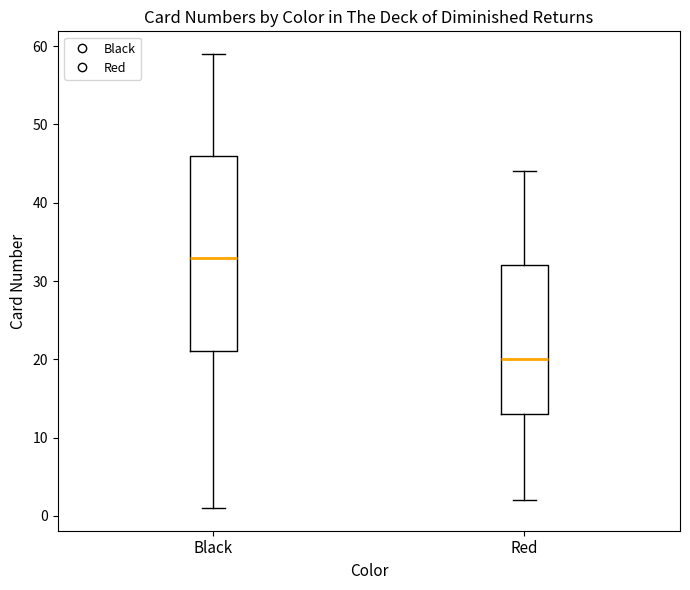

Which box's median line is the lowest?

Red